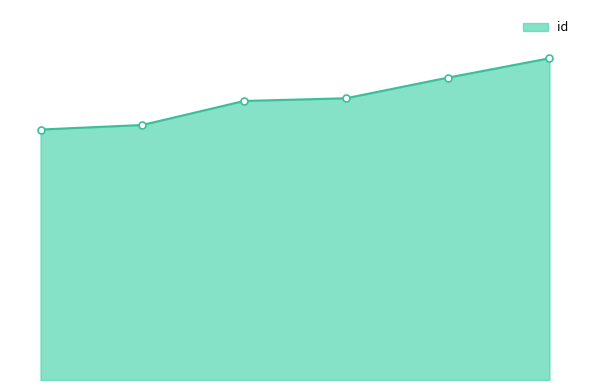

Is this an area chart (filled region under the line)?

Yes